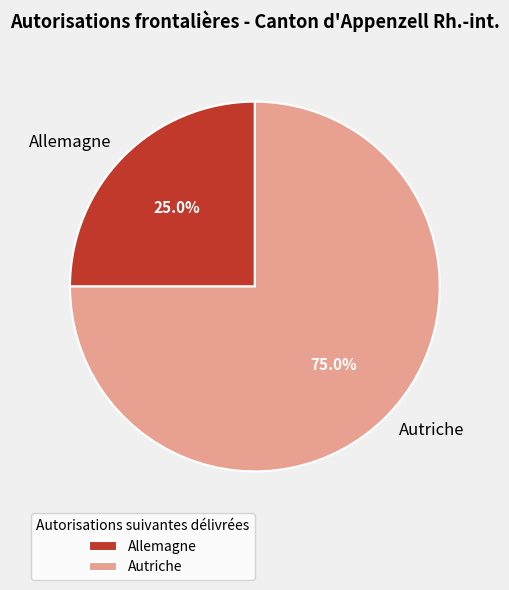

Is the sum of Autriche and Allemagne greater than half?

Yes